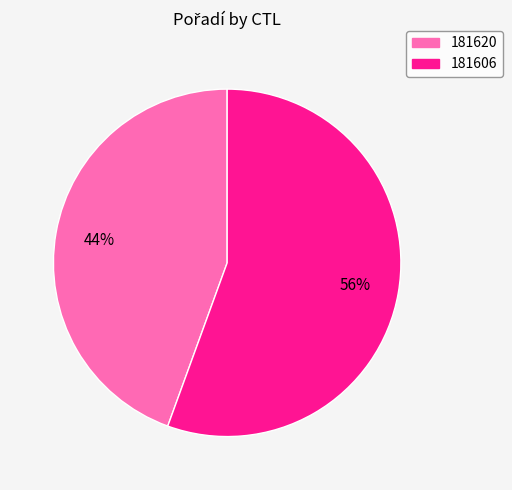

Combined, do 181620 and 181606 account for over 50%?

Yes